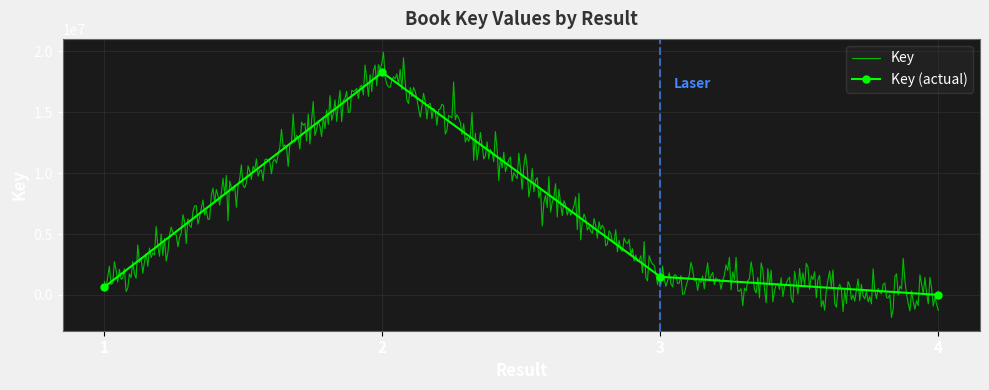

Is this an area chart (filled region under the line)?

No